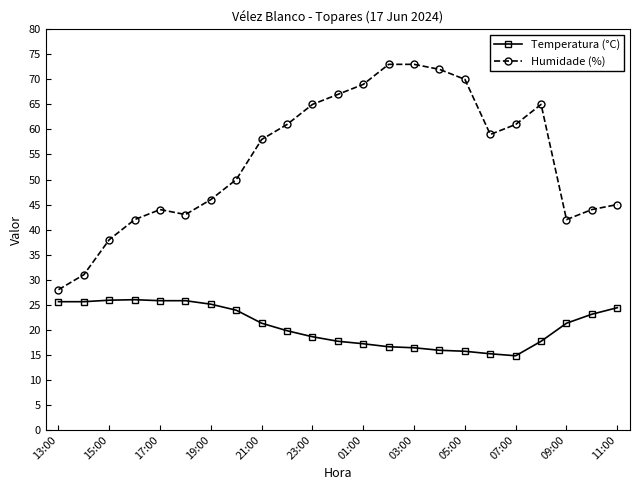

What is the minimum value shown in the chart?

14.8